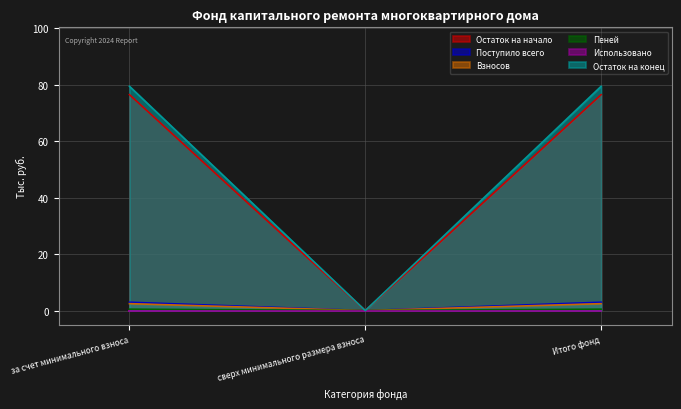

Does the chart have visible grid lines?

Yes